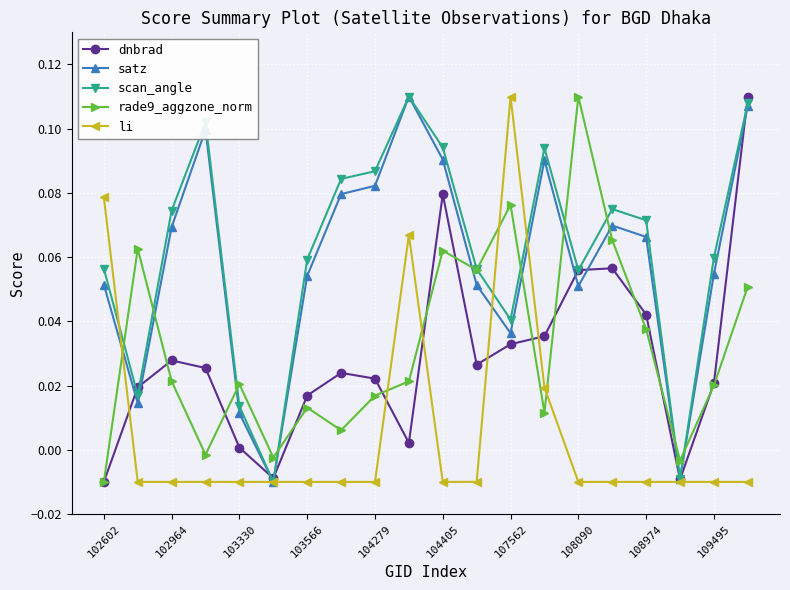

In rade9_aggzone_norm, how many points are lower than both neighbors (excluding endpoints)?

6